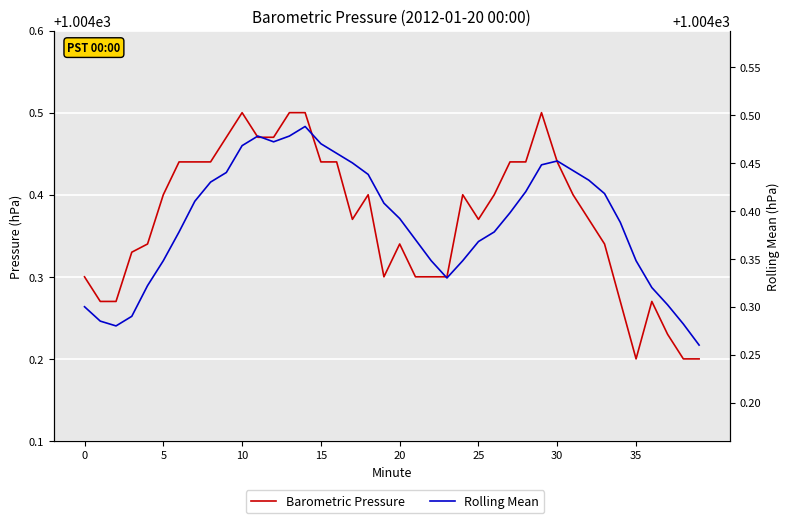

What are all the series names shown in the legend?

Barometric Pressure, Rolling Mean